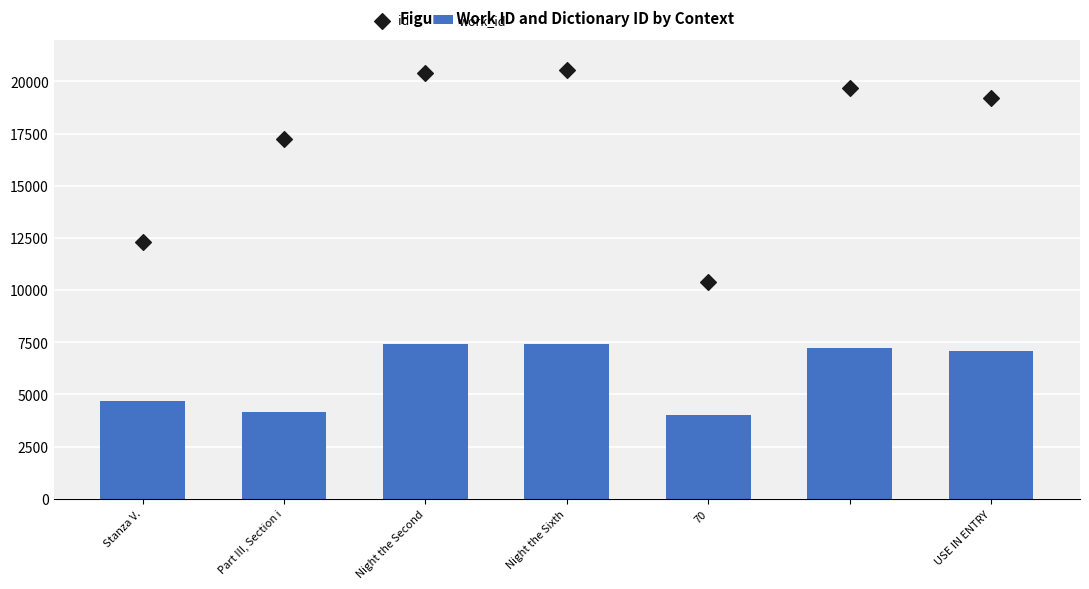

What is the total value across all series at Night the Second?

27811